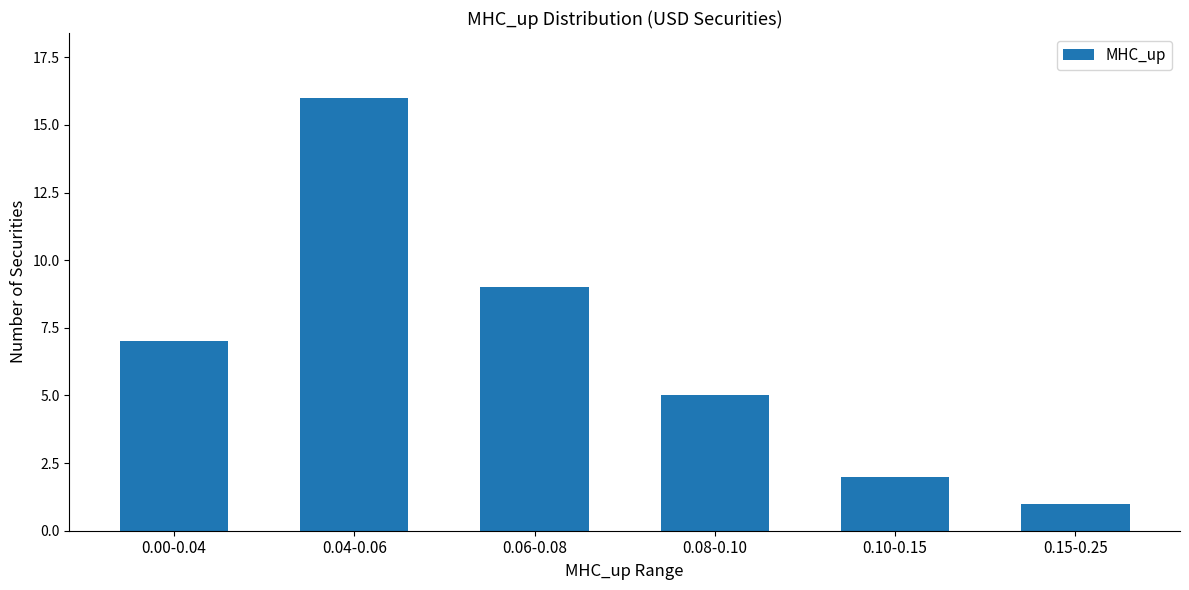

Approximately how many times larger is the value at 0.15-0.25 compared to 0.08-0.10?

0.2